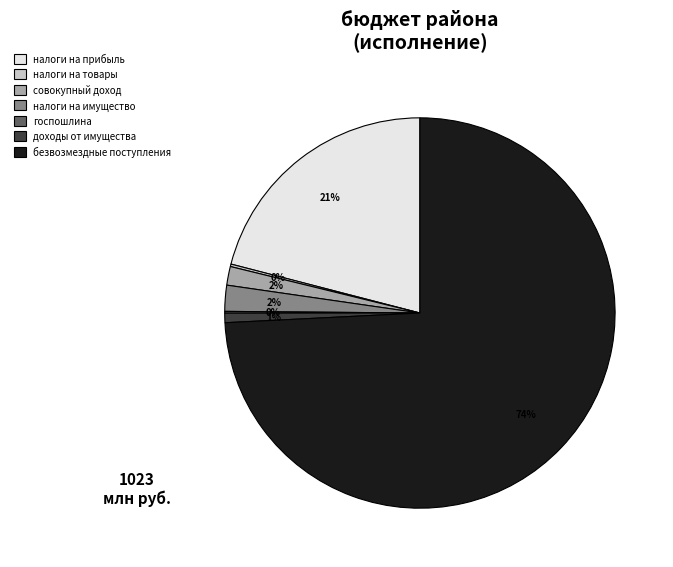

Does any single category account for the majority?

Yes